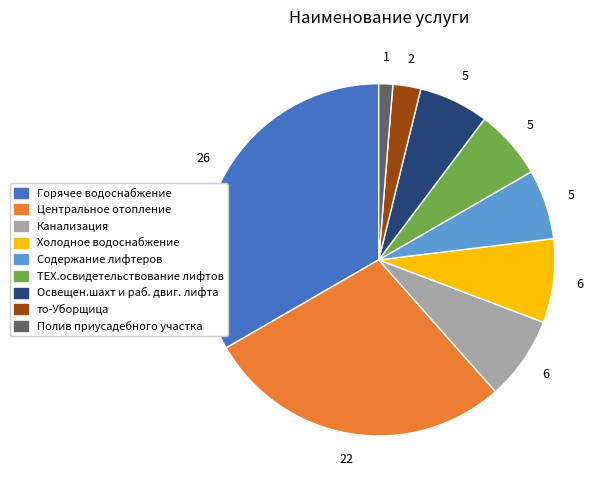

Which category has the biggest portion of the pie?

Горячее водоснабжение